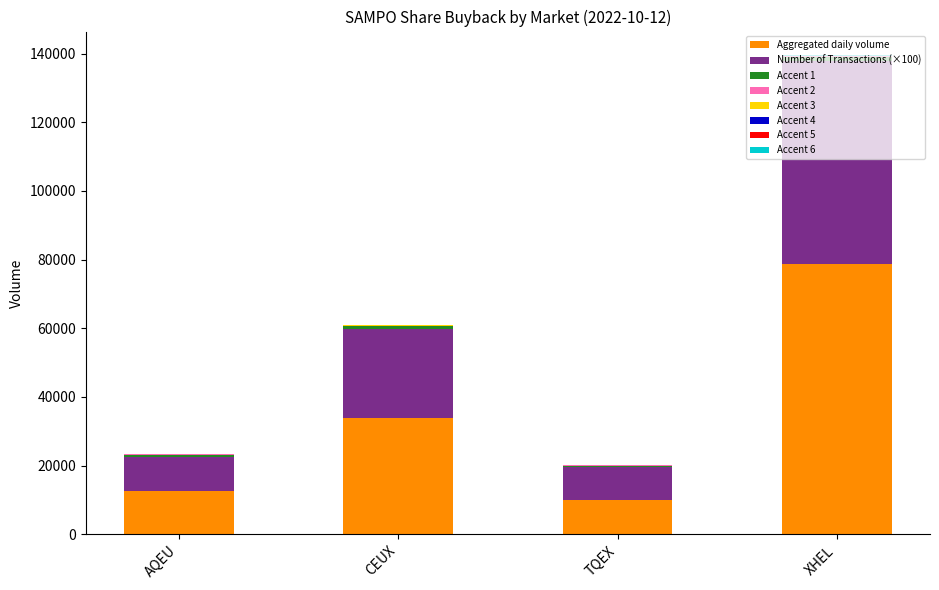

At how many categories does at least one series exceed 55030?

1